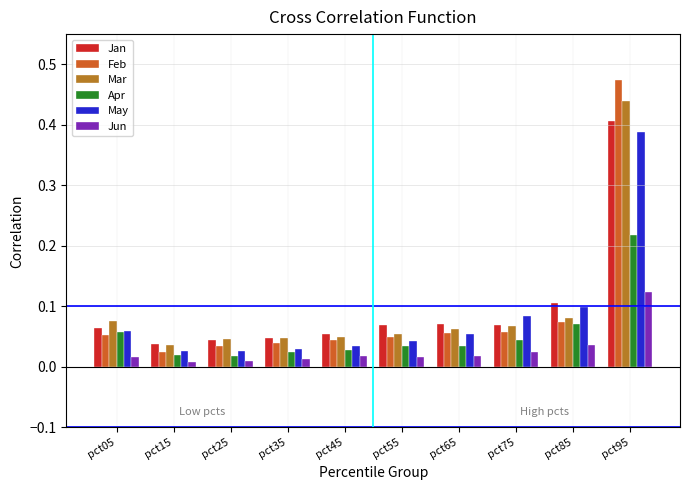

Between pct55 and pct85, which series saw the biggest shift?

May